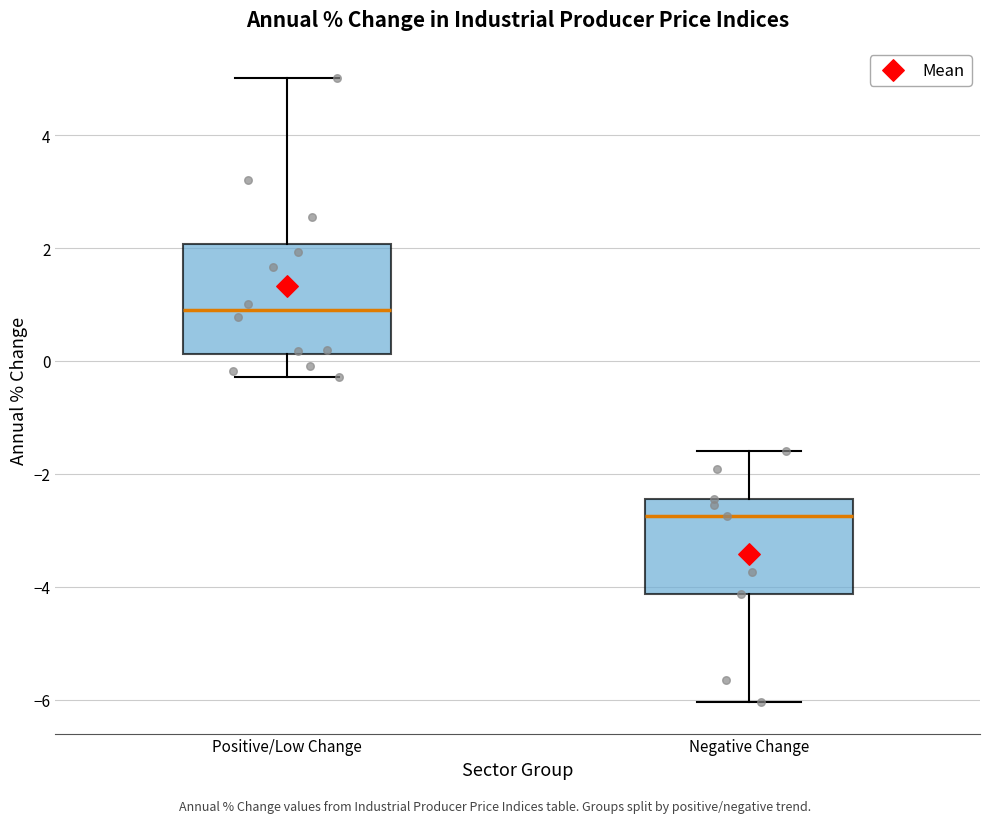

Which box's median line is the lowest?

Negative Change